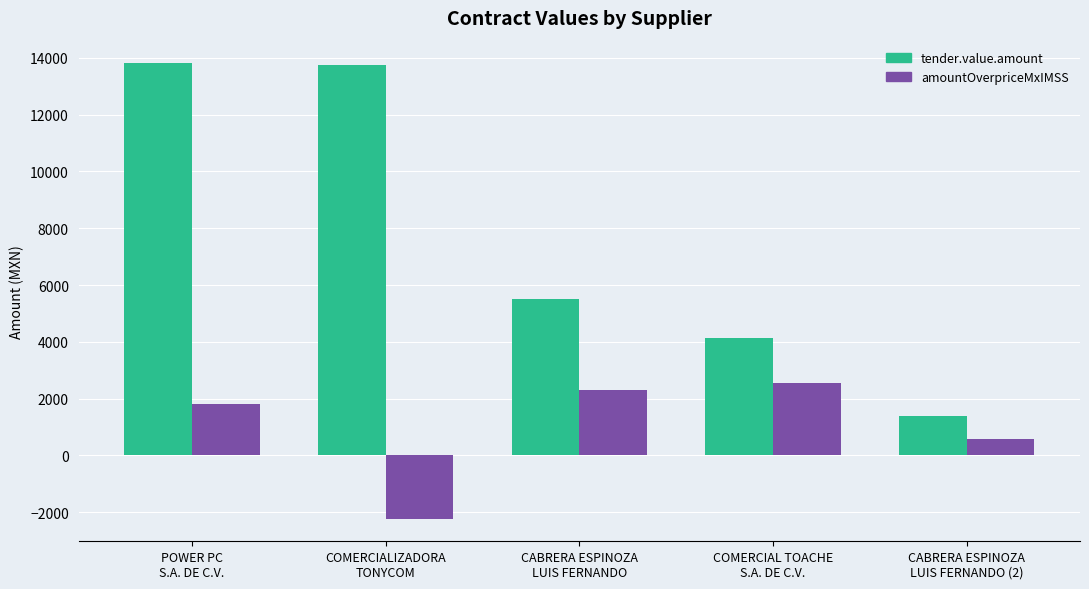

What is the smallest value displayed?

-2218.3